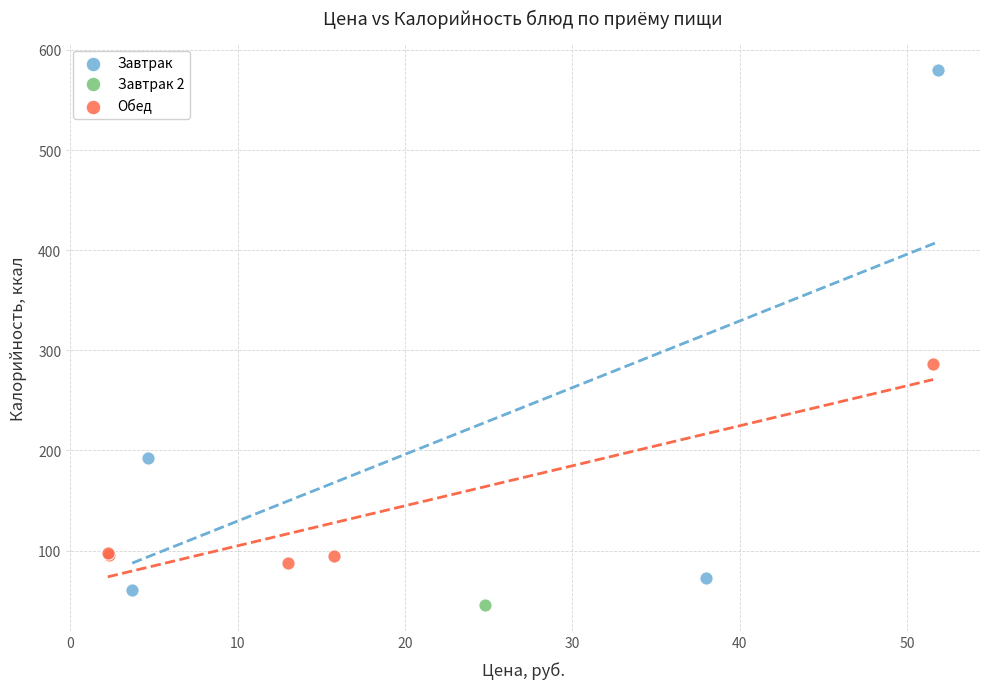

What are all the series names shown in the legend?

Завтрак, Завтрак 2, Обед